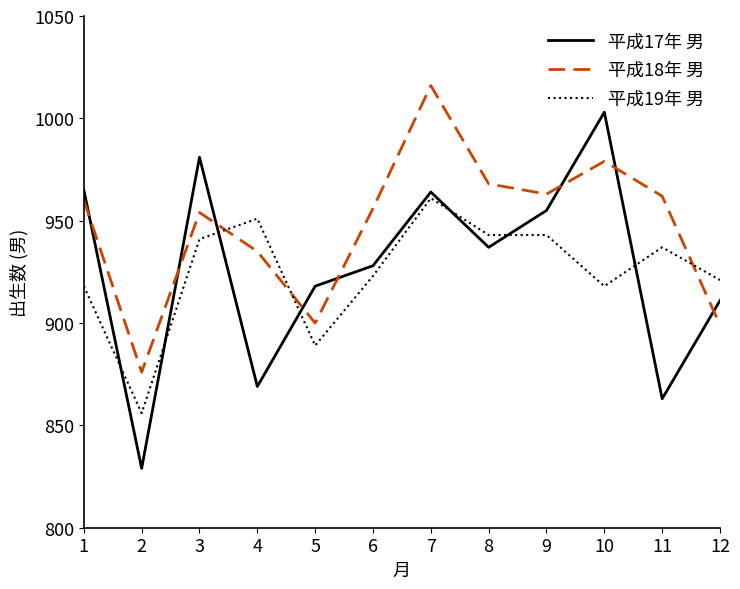

Is it true that 平成19年 男 equals 1378 at 9?

False